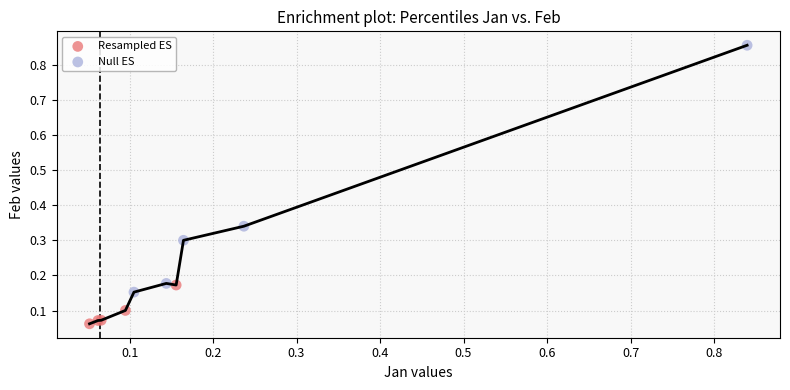

Which series has the widest spread of Y values?

Null ES